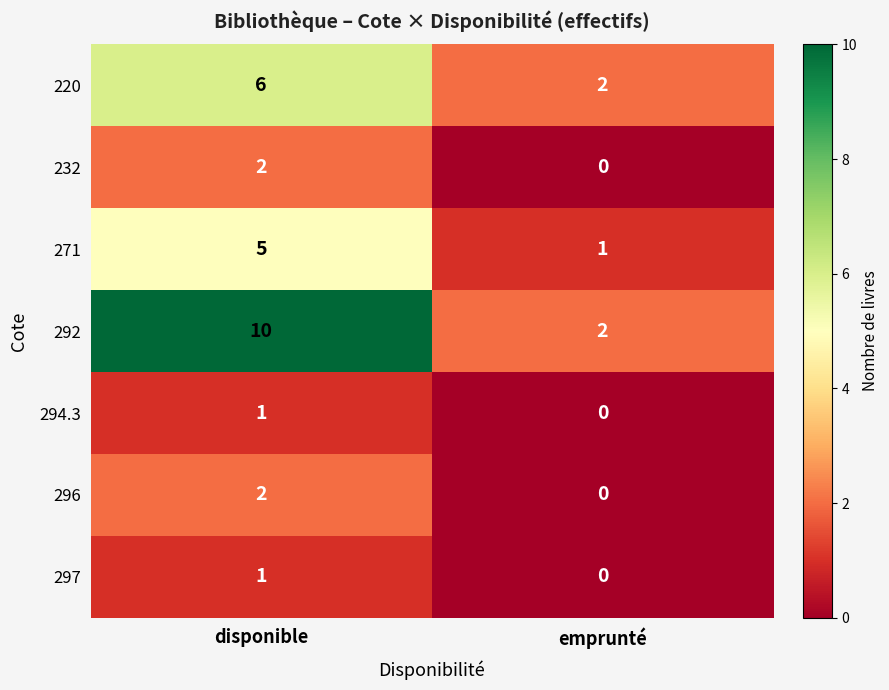

Reading left to right, list all the values displayed in this chart.

220: disponible=6	emprunté=2
232: disponible=2	emprunté=0
271: disponible=5	emprunté=1
292: disponible=10	emprunté=2
294.3: disponible=1	emprunté=0
296: disponible=2	emprunté=0
297: disponible=1	emprunté=0